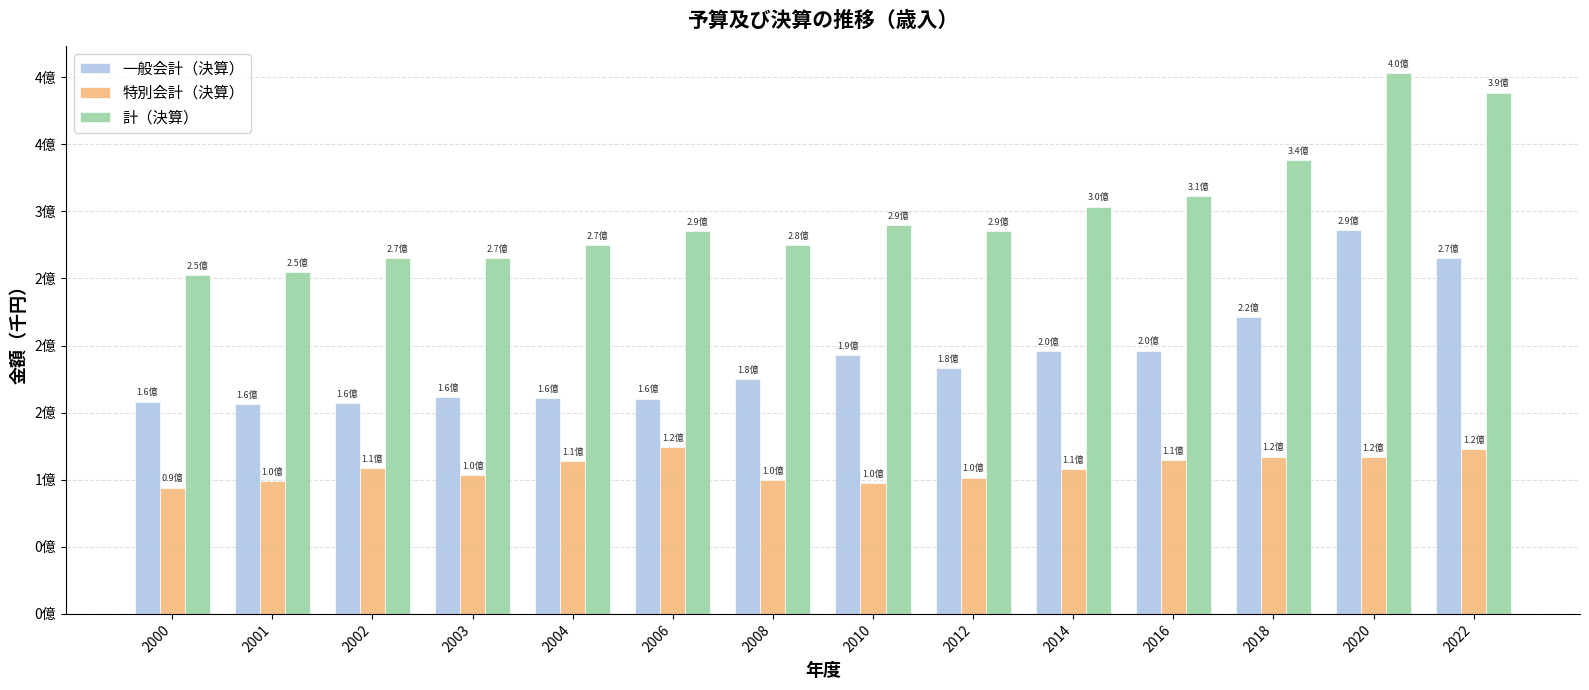

Are the bars horizontal?

No